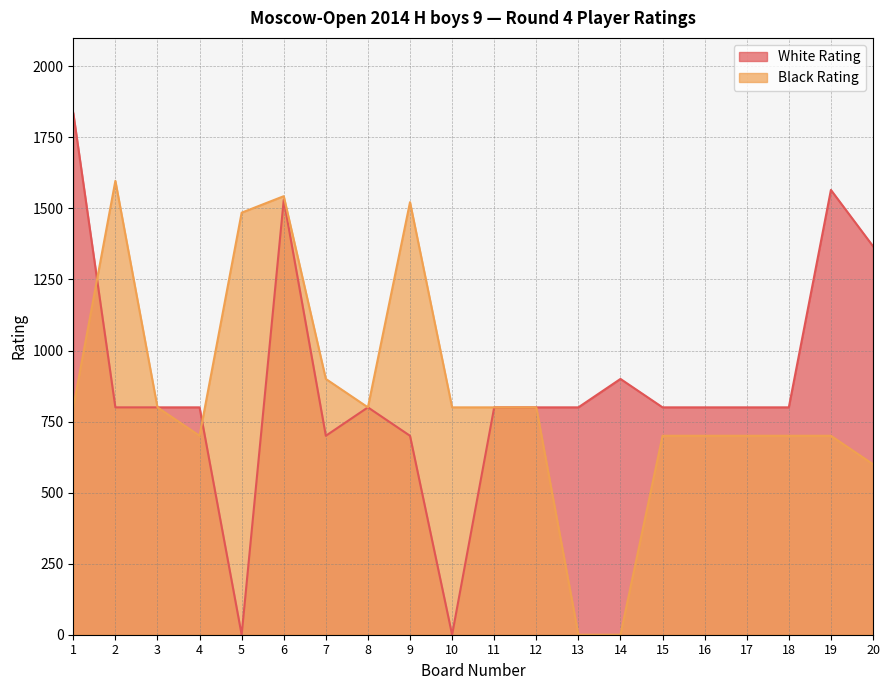

True or false: White Rating and Black Rating cross at least once.

True